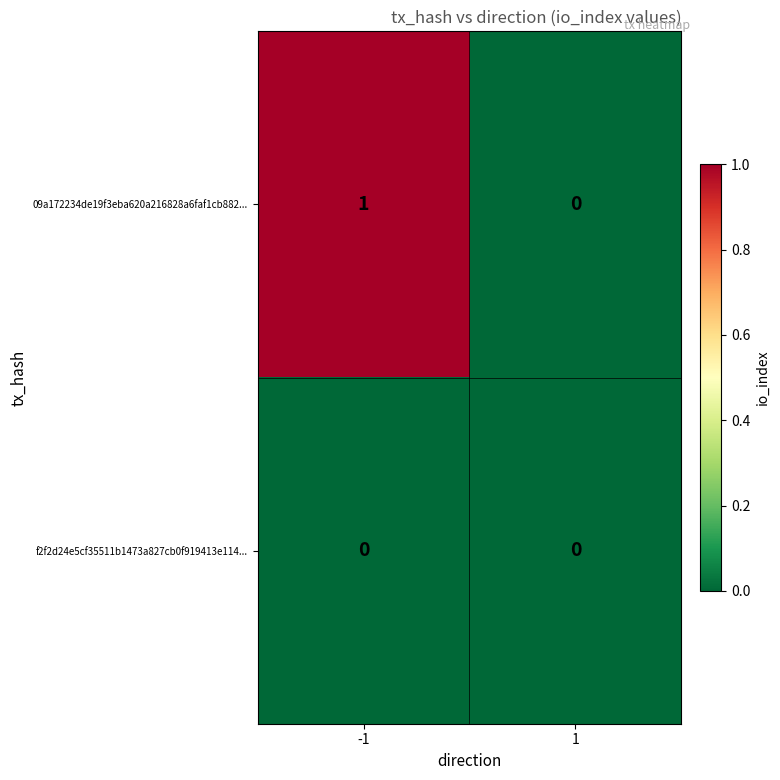

Between -1 and 1, which series saw the biggest shift?

09a172234de19f3eba620a216828a6faf1cb882...